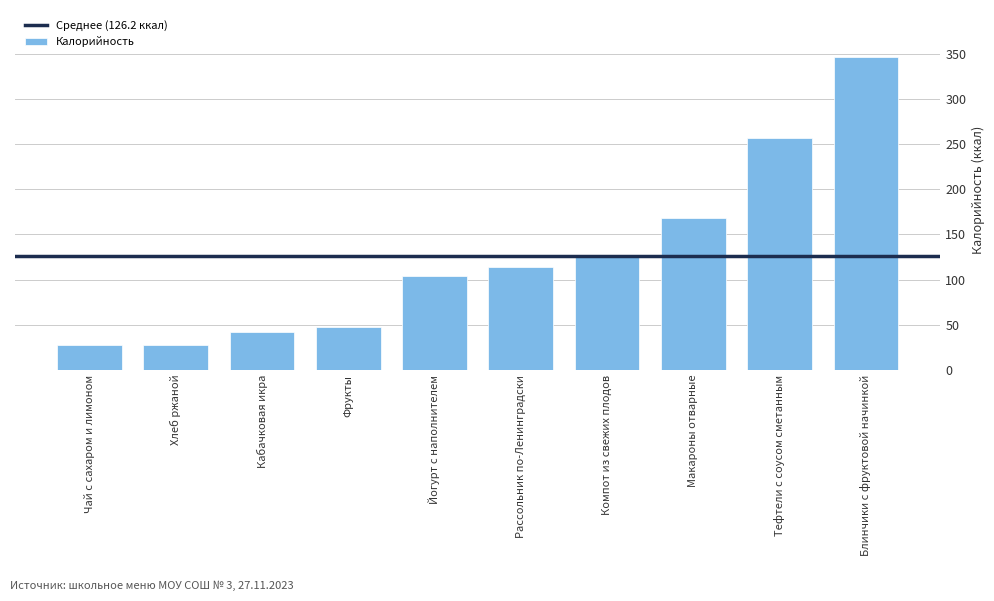

How many bars are there in total?

10